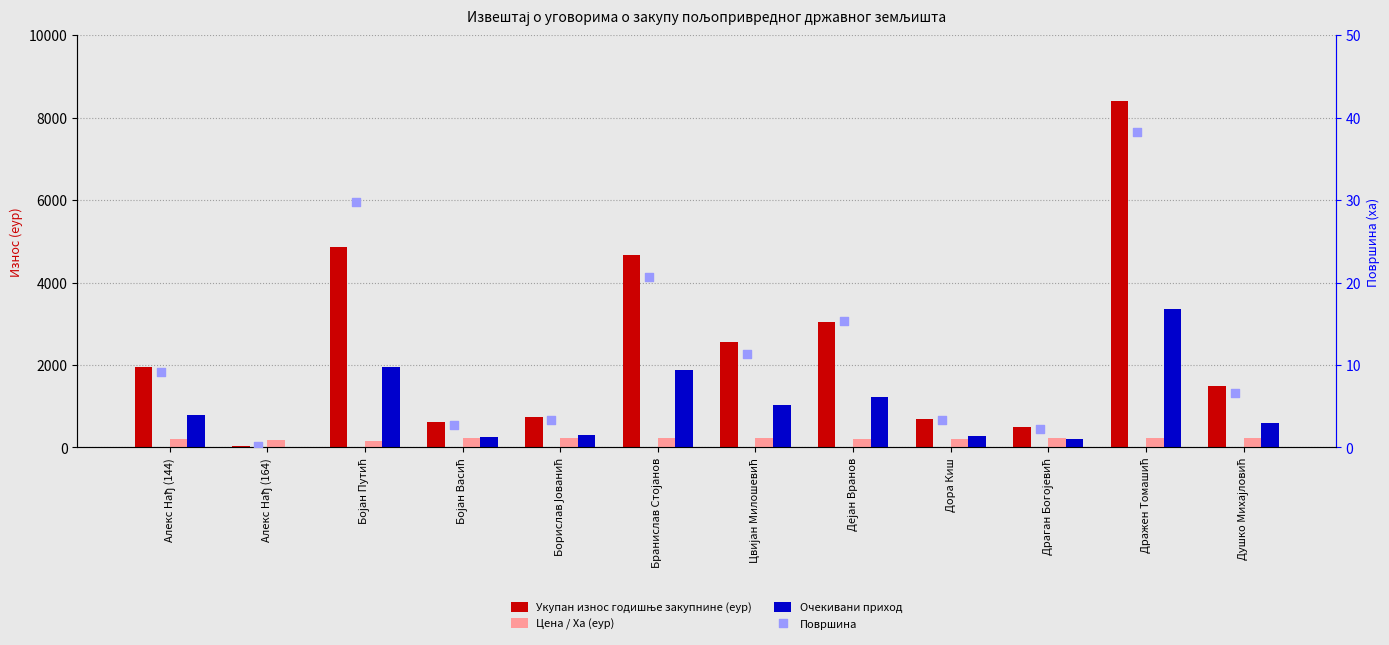

Which series contains the highest Y value?

Укупан износ годишње закупнине (еур)